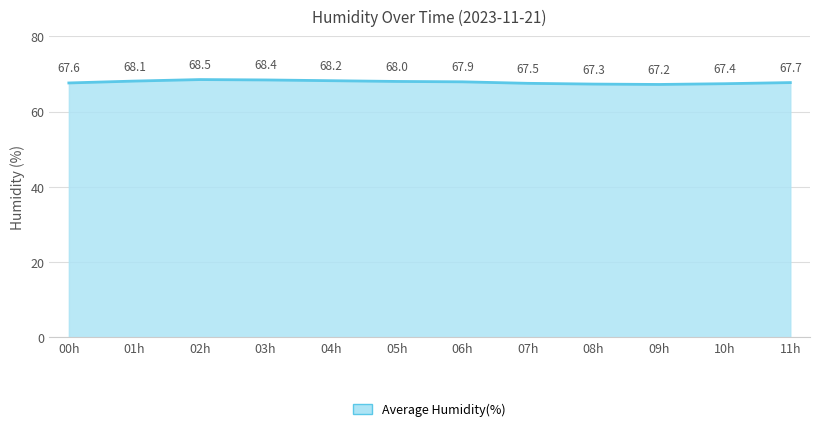

At which label is the value closest to 67?

09h